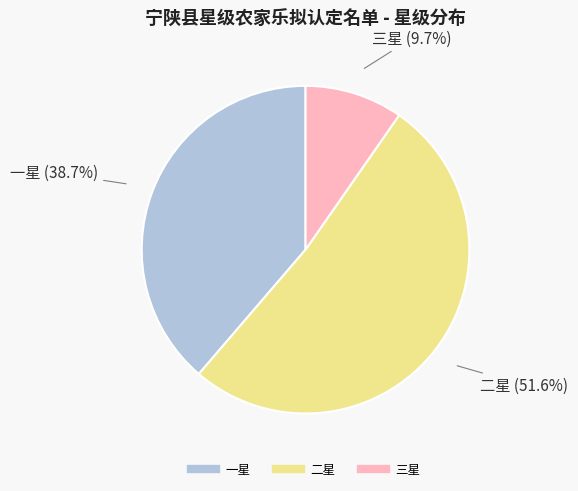

To the nearest percent, what percentage of the pie is 二星?

52%